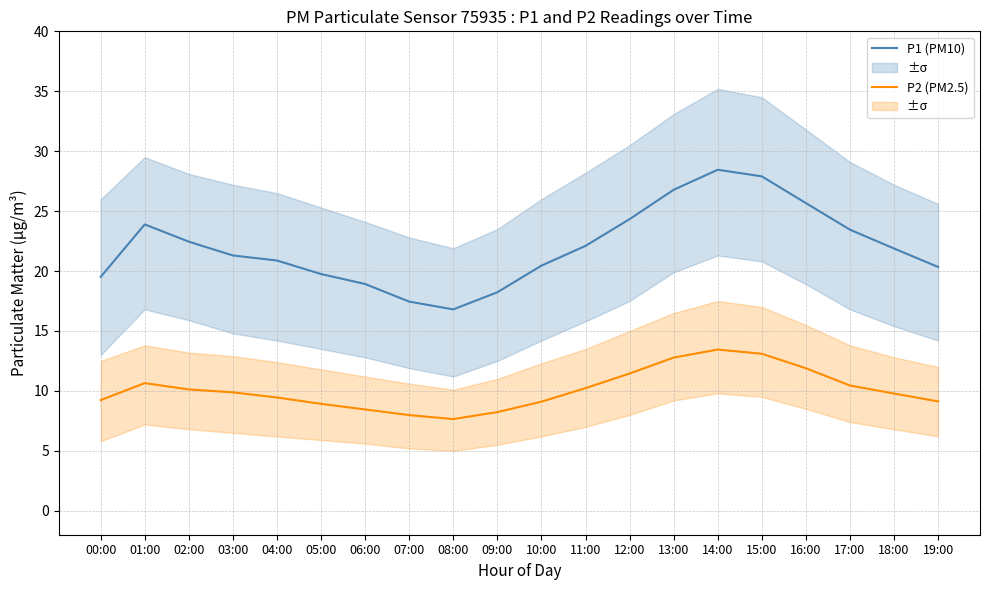

Which series has the largest range (max minus min)?

P1 (PM10)